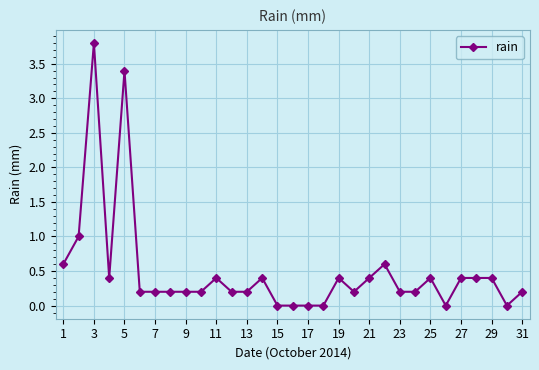

What is the maximum value shown in the chart?

3.8